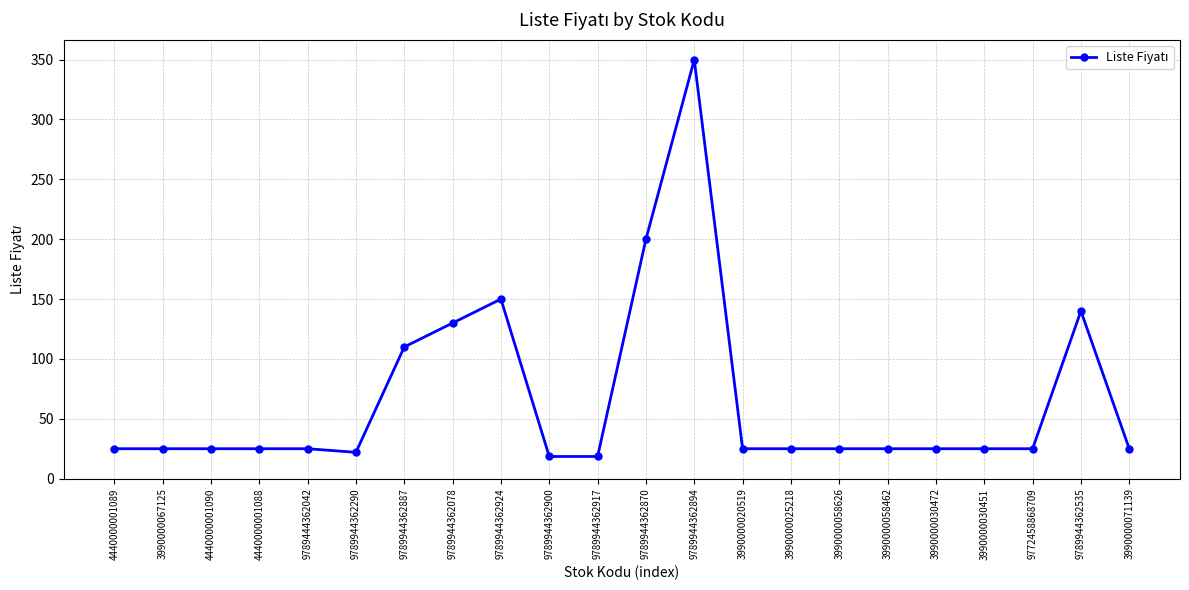

Reading right to left, what are all the values shown in this chart?

25.0	140.0	25.0	25.0	25.0	25.0	25.0	25.0	25.0	350.0	200.0	18.5	18.5	150.0	130.0	110.0	22.0	25.0	25.0	25.0	25.0	25.0